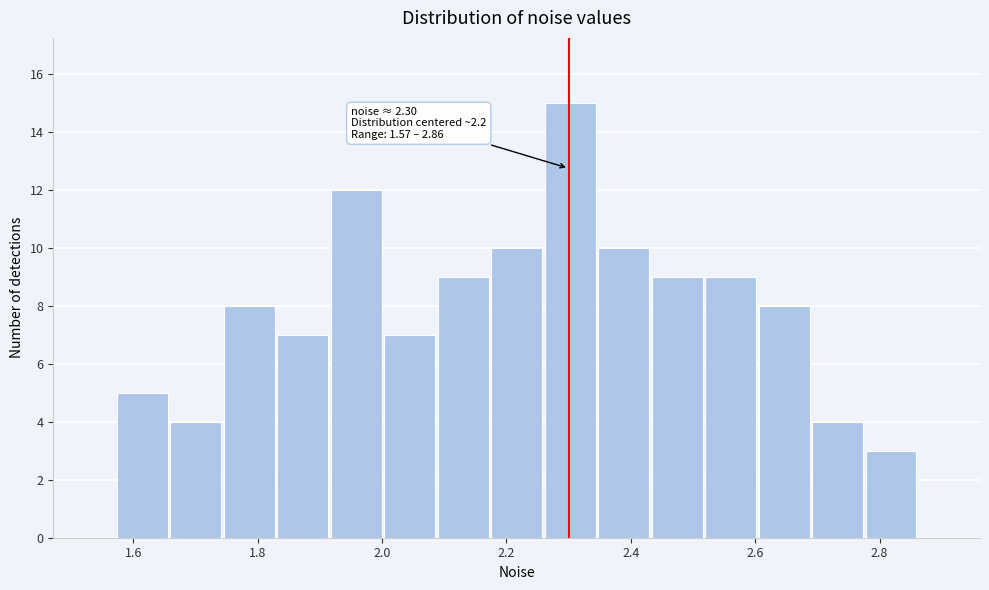

Which range on the x-axis has the tallest bar?

2.26 to 2.34